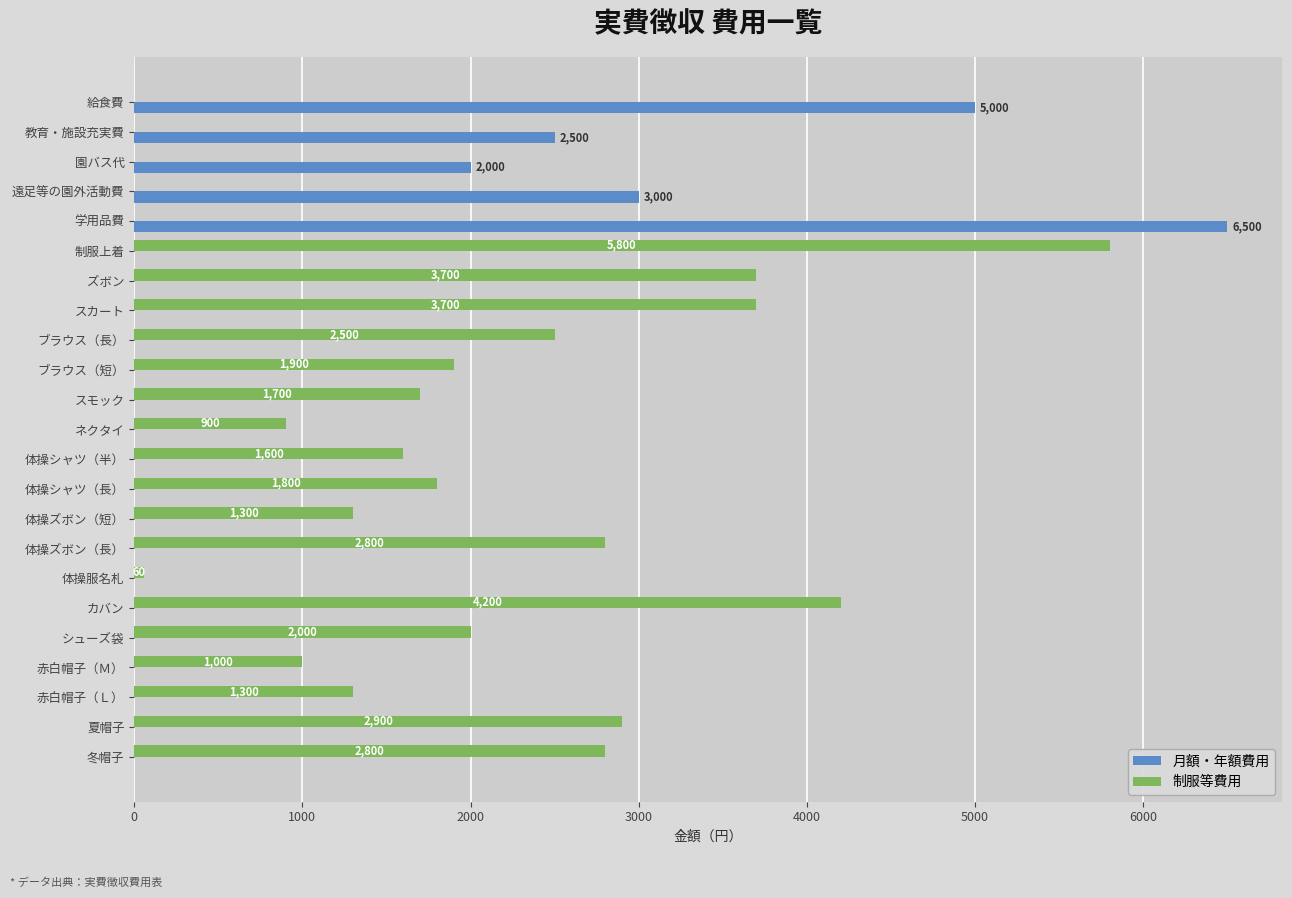

What is the total value across all series at 冬帽子?

2800